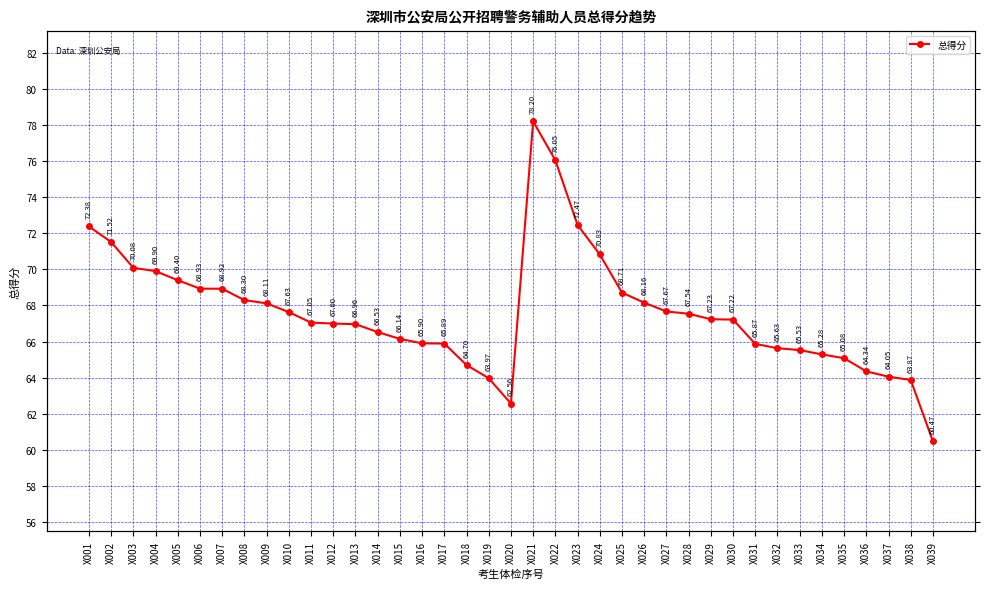

Reading left to right, what are all the values shown in this chart?

72.4	71.5	70.1	69.9	69.4	68.9	68.9	68.3	68.1	67.6	67.0	67.0	67.0	66.5	66.1	65.9	65.9	64.7	64.0	62.6	78.2	76.0	72.5	70.8	68.7	68.2	67.7	67.5	67.2	67.2	65.9	65.6	65.5	65.3	65.1	64.3	64.0	63.9	60.5